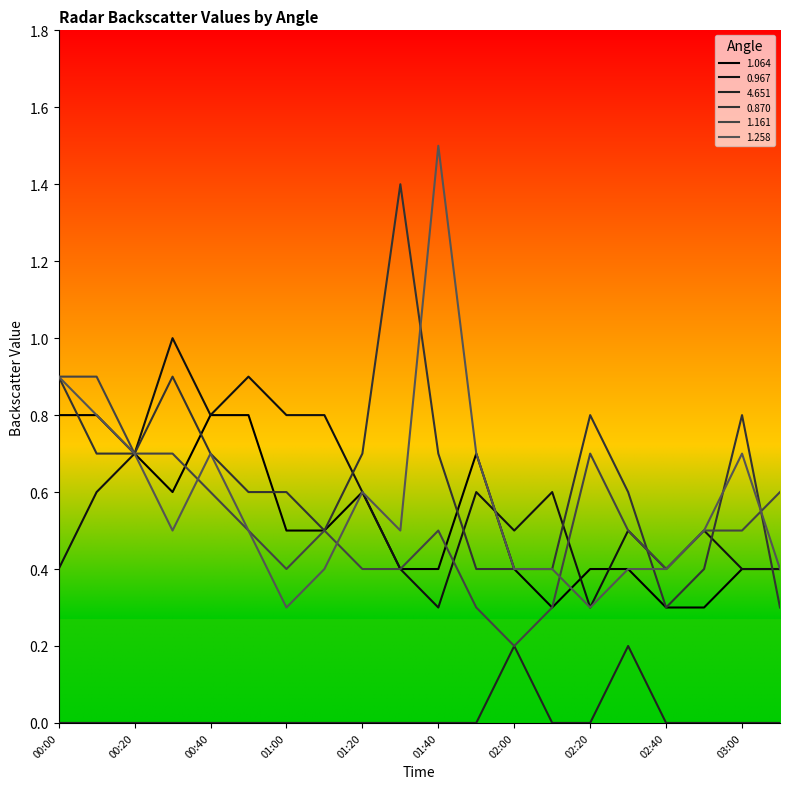

Reading left to right, transcribe all the data shown in this chart.

1.064: 0.8	0.8	0.7	0.6	0.8	0.8	0.5	0.5	0.6	0.4	0.4	0.7	0.4	0.3	0.4	0.4	0.3	0.3	0.4	0.4
0.967: 0.4	0.6	0.7	1.0	0.8	0.9	0.8	0.8	0.6	0.4	0.3	0.6	0.5	0.6	0.3	0.5	0.4	0.5	0.4	0.4
4.651: 0.0	0.0	0.0	0.0	0.0	0.0	0.0	0.0	0.0	0.0	0.0	0.0	0.2	0.0	0.0	0.2	0.0	0.0	0.0	0.0
0.870: 0.9	0.7	0.7	0.9	0.7	0.6	0.6	0.5	0.7	1.4	0.7	0.4	0.4	0.4	0.8	0.6	0.3	0.4	0.8	0.3
1.161: 0.9	0.9	0.7	0.7	0.6	0.5	0.4	0.5	0.4	0.4	0.5	0.3	0.2	0.3	0.7	0.5	0.4	0.5	0.5	0.6
1.258: 0.9	0.8	0.7	0.5	0.7	0.5	0.3	0.4	0.6	0.5	1.5	0.7	0.4	0.4	0.3	0.4	0.4	0.5	0.7	0.4